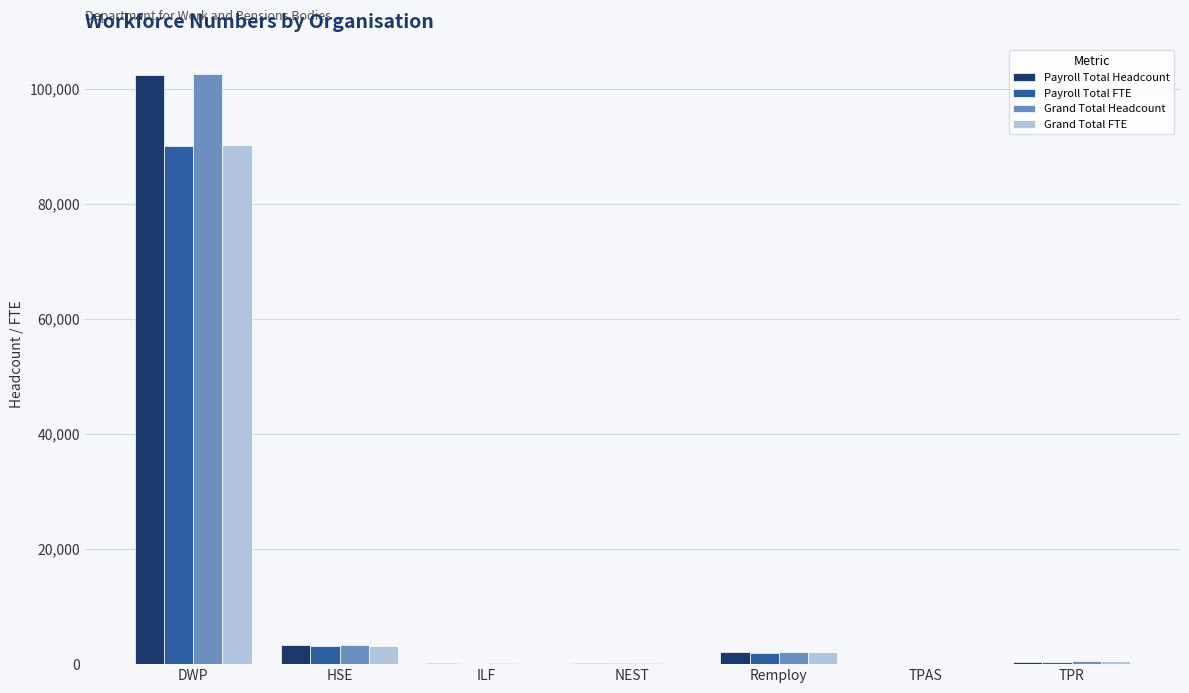

What is the highest value of the Grand Total Headcount series?

102591.0